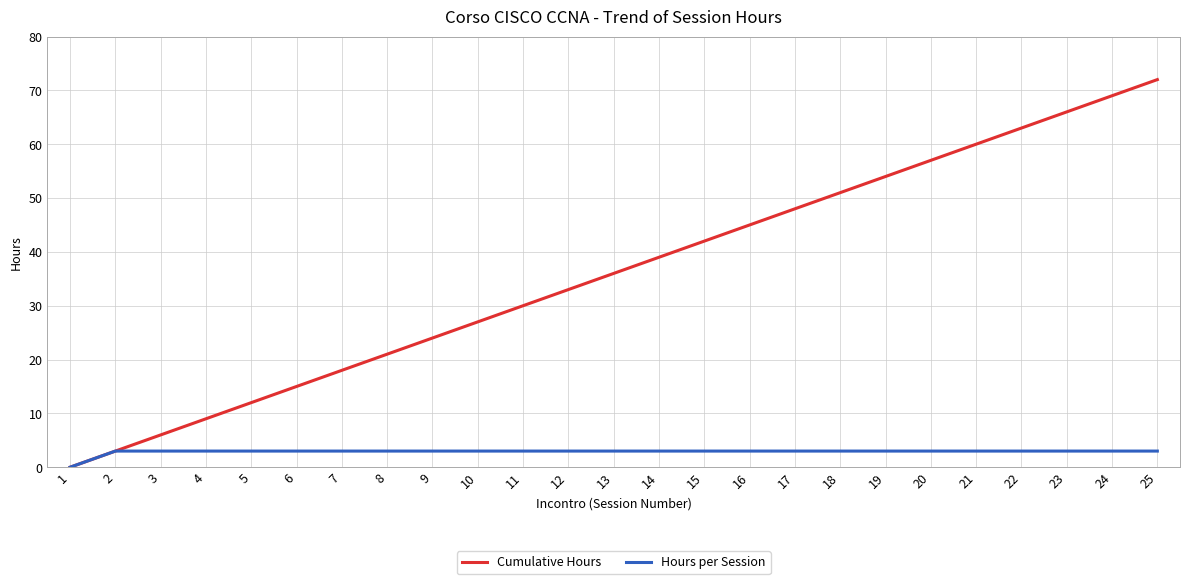

The Hours per Session series shows 3 at 25. True or false?

True